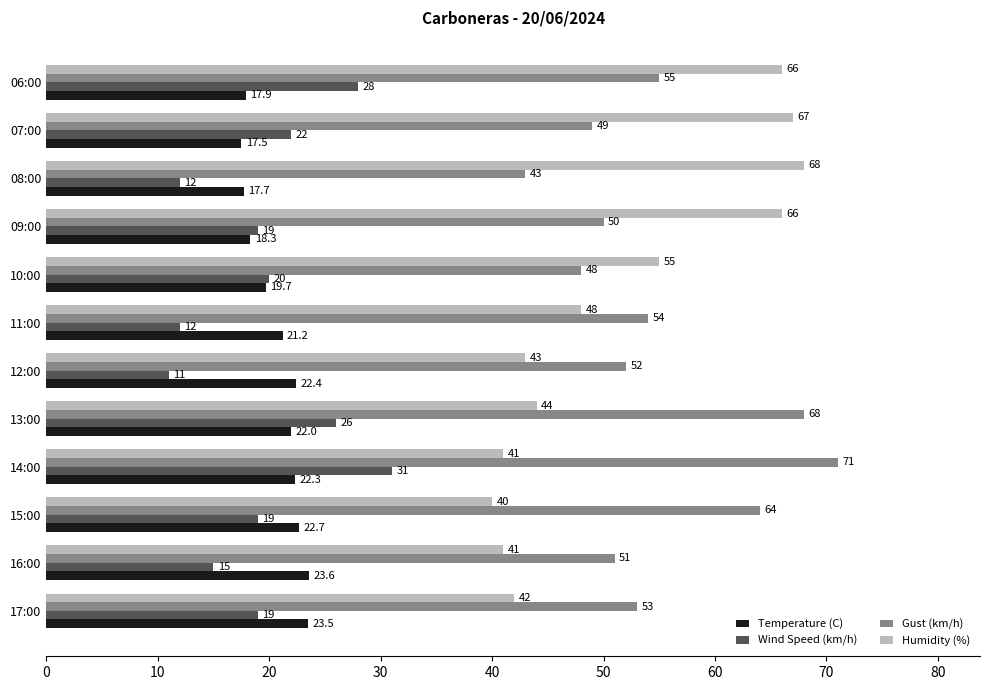

True or false: Gust (km/h) has a value of 71.0 at 14:00.

True